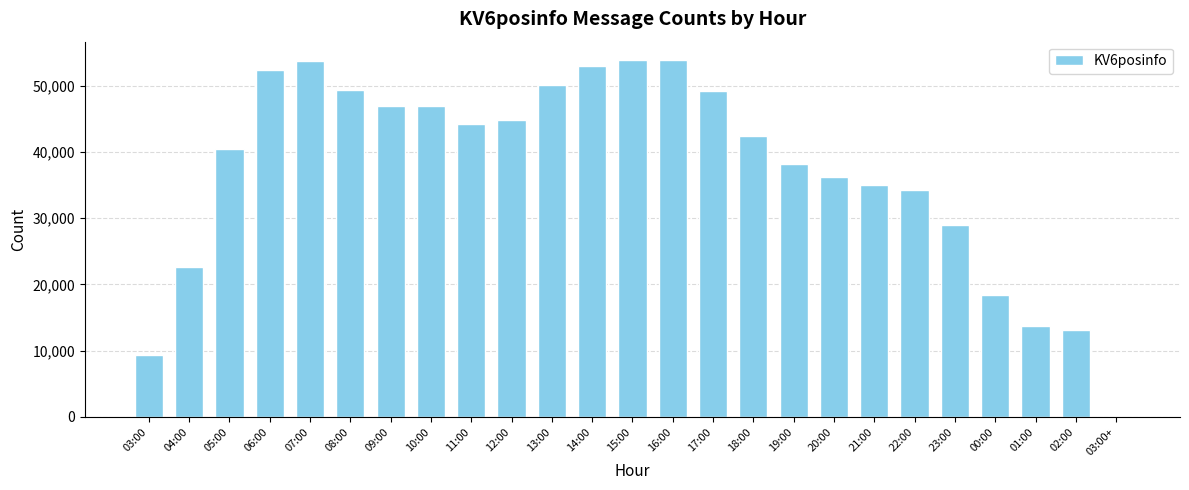

What is the difference between the values at 10:00 and 03:00+?

46928